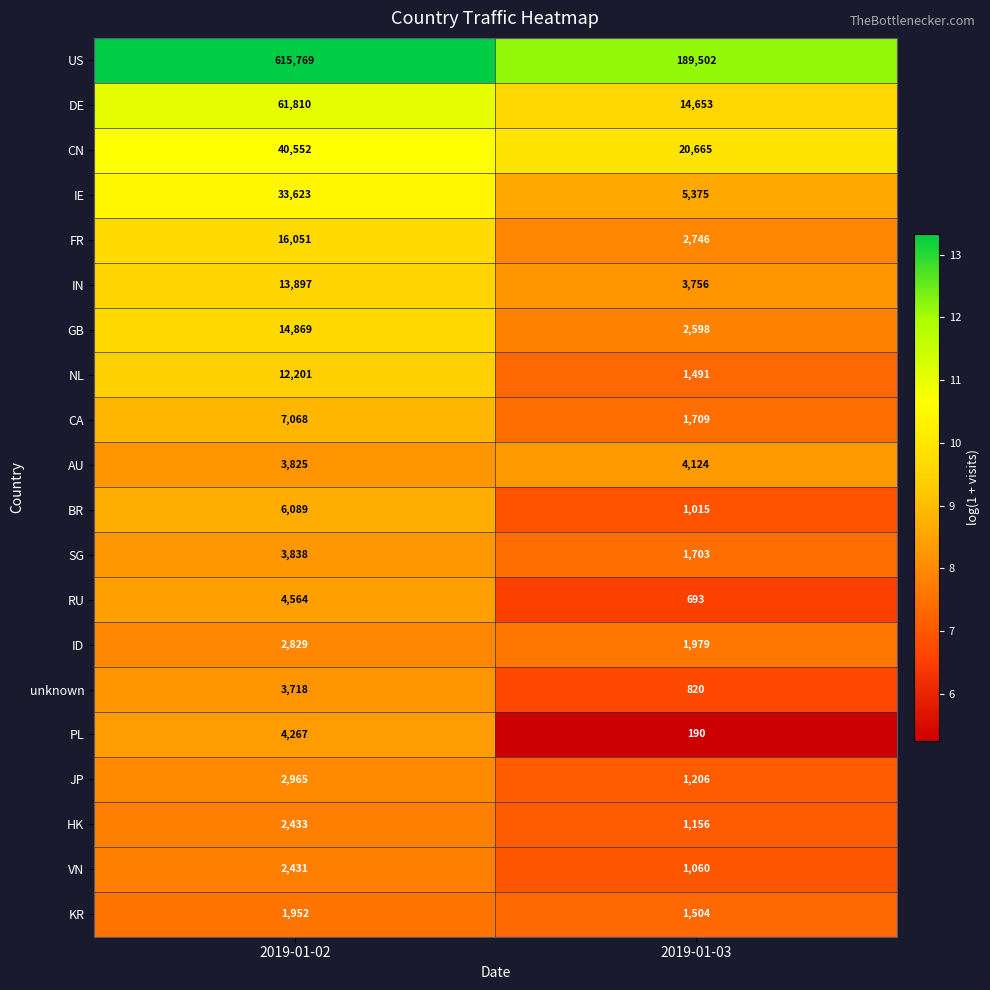

What is the greatest value displayed?

615769